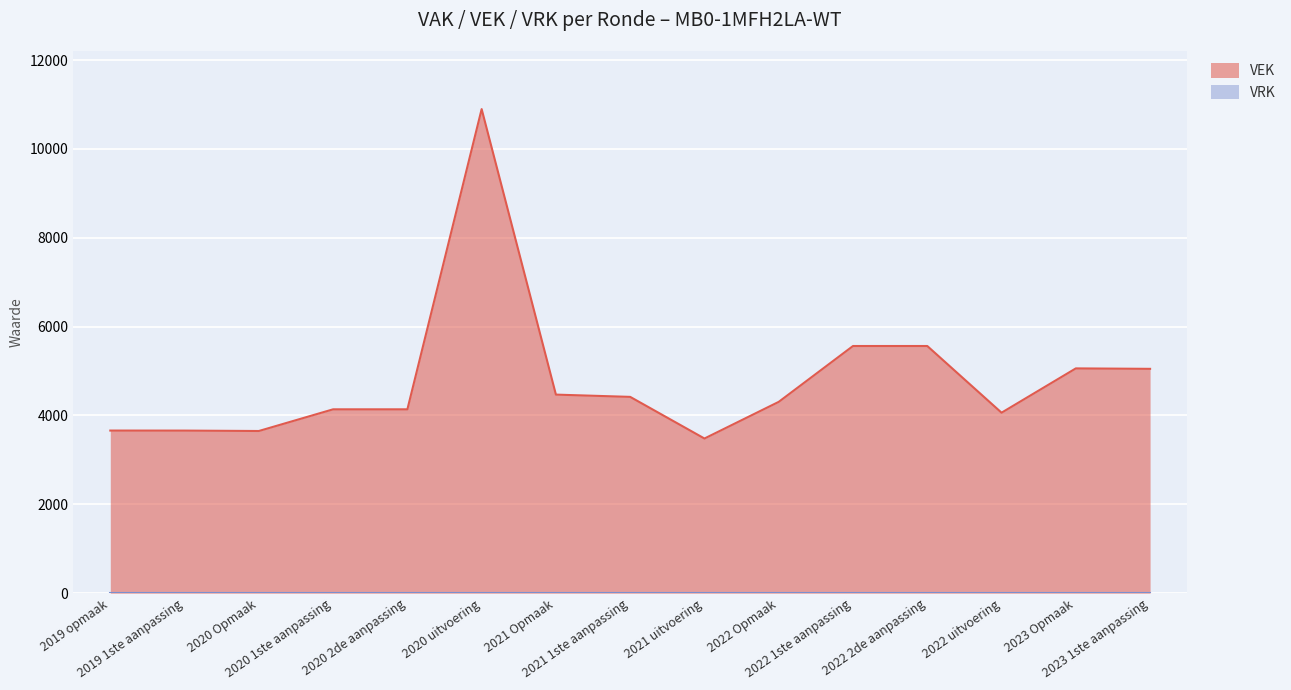

The chart shows a value of 1704 at 2023 1ste aanpassing. True or false?

False